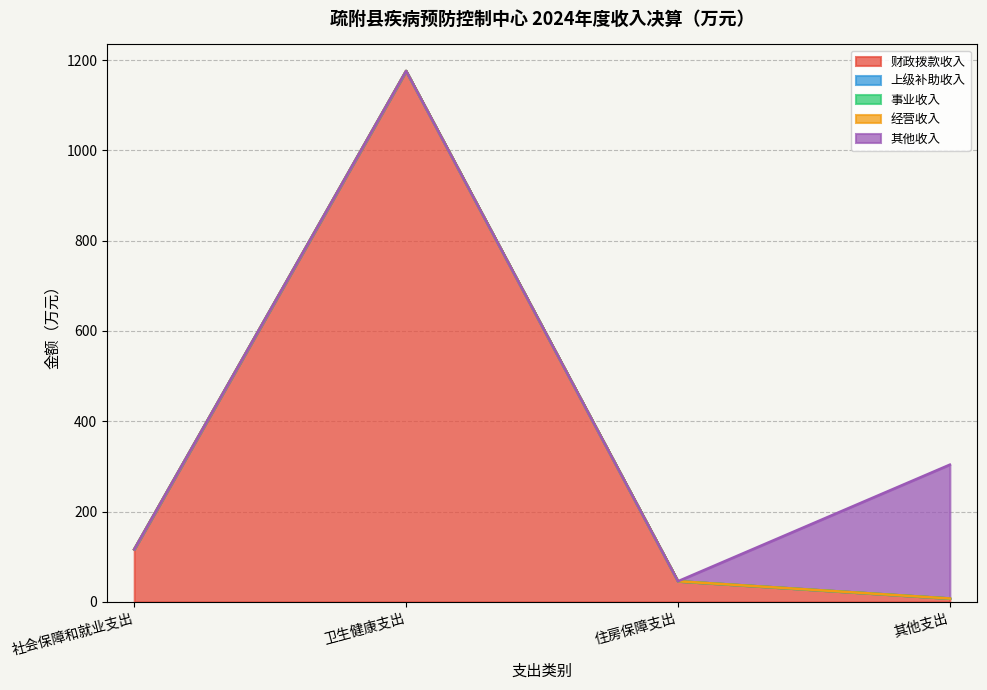

True or false: 其他收入 and 上级补助收入 intersect in this chart.

False